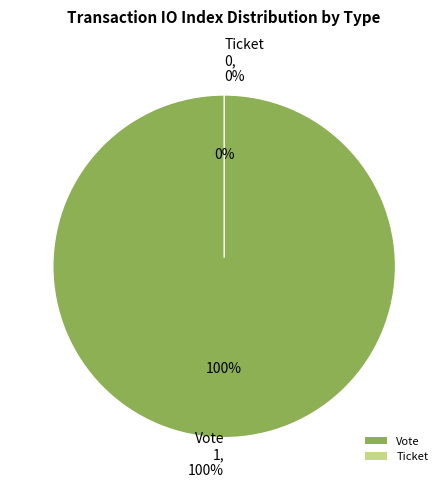

To the nearest percent, what is the difference between the largest and smallest slice percentages?

100%